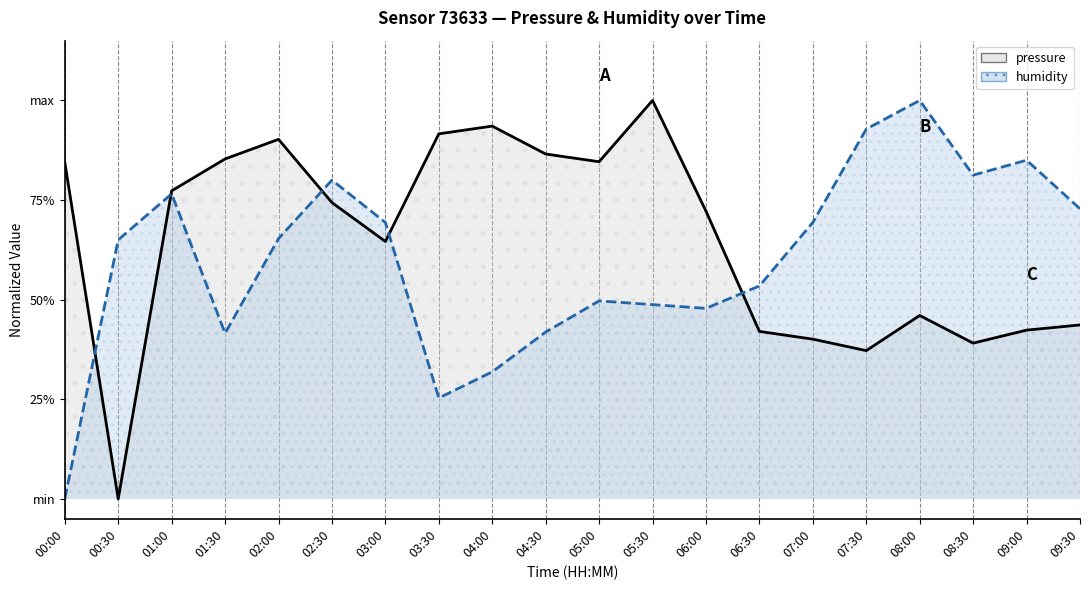

Rank the series by their maximum value, from highest to lowest.

pressure, humidity